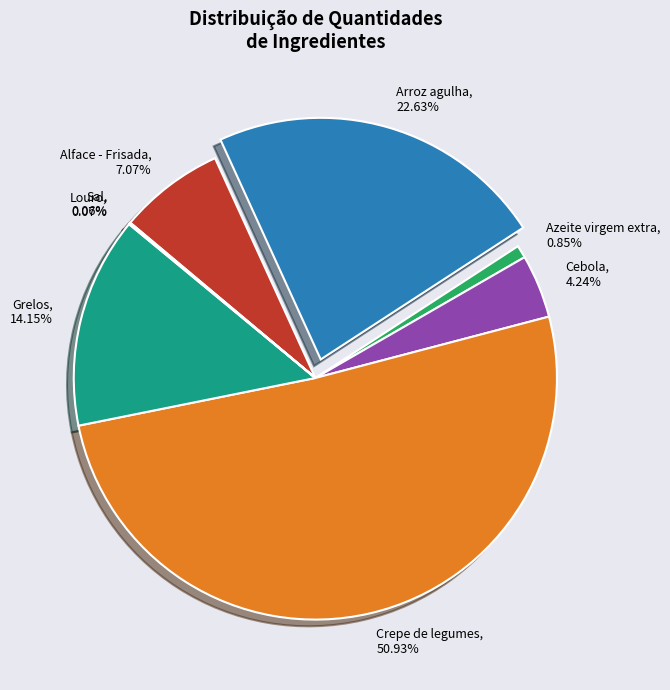

What percentage is NOT represented by Crepe de legumes?

49.1%